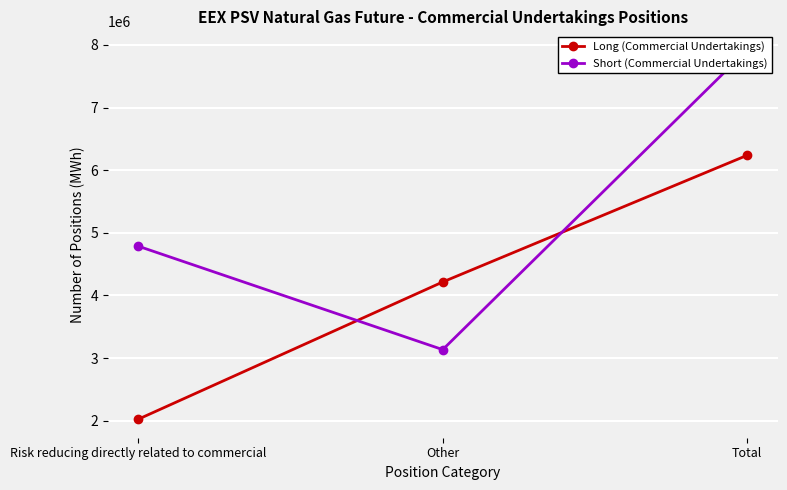

Reading left to right, what are all the values shown in this chart?

Long (Commercial Undertakings): Risk reducing directly related to commercial=2023488	Other=4215408	Total=6238896
Short (Commercial Undertakings): Risk reducing directly related to commercial=4787400	Other=3135216	Total=7922616